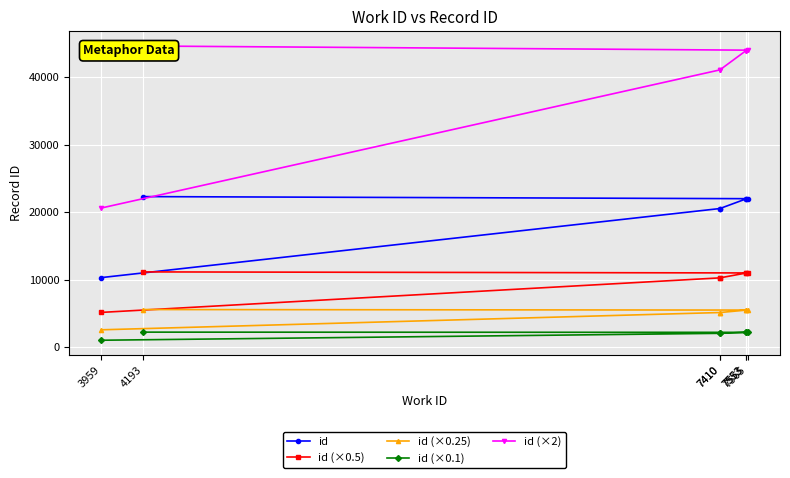

At which label does id (×0.5) reach its minimum?

3959